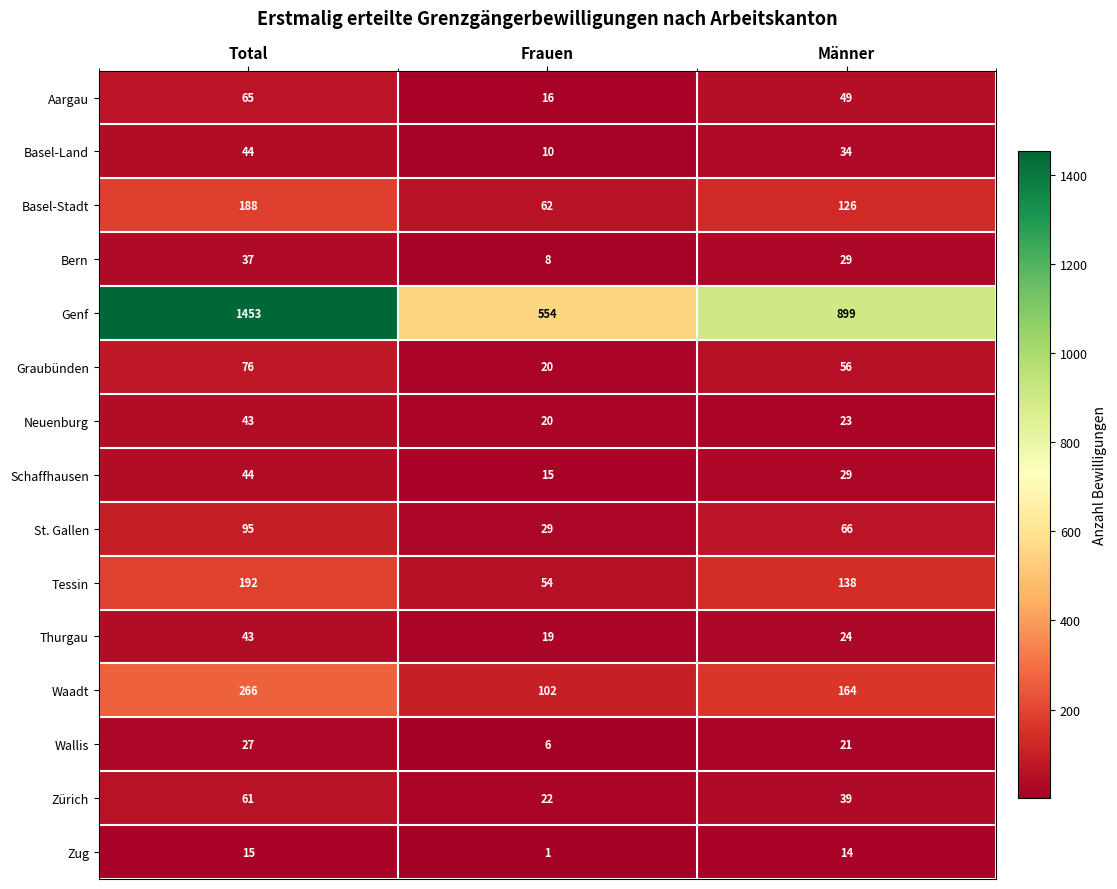

What is the greatest value displayed?

1453